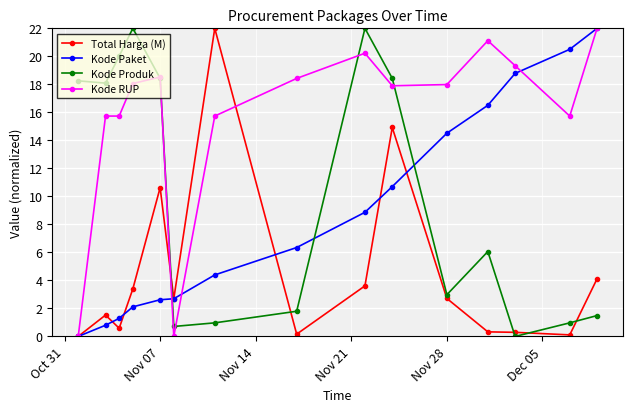

What is the maximum value for Kode RUP?

22.0